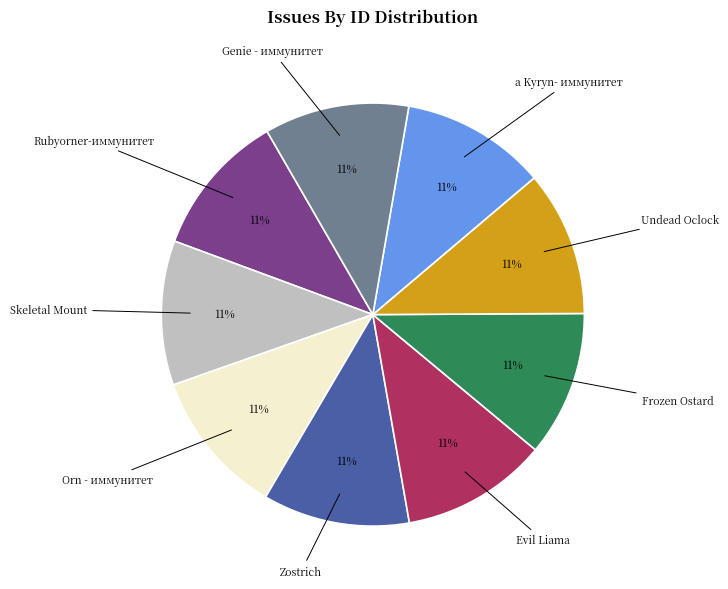

To the nearest percent, what is the average slice percentage?

11%